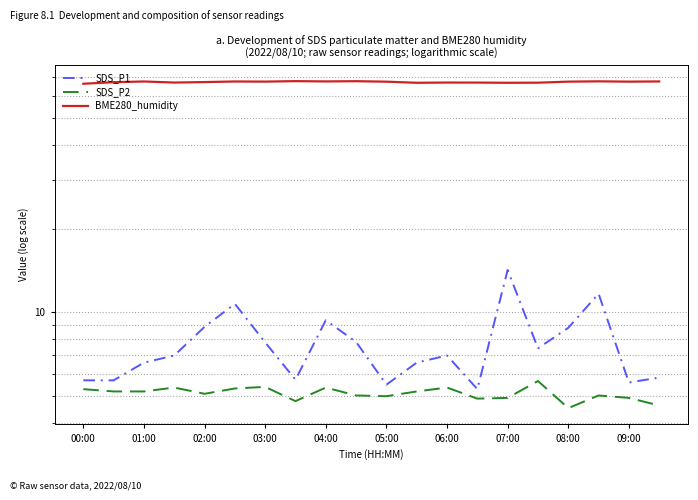

True or false: SDS_P1 and SDS_P2 intersect in this chart.

False